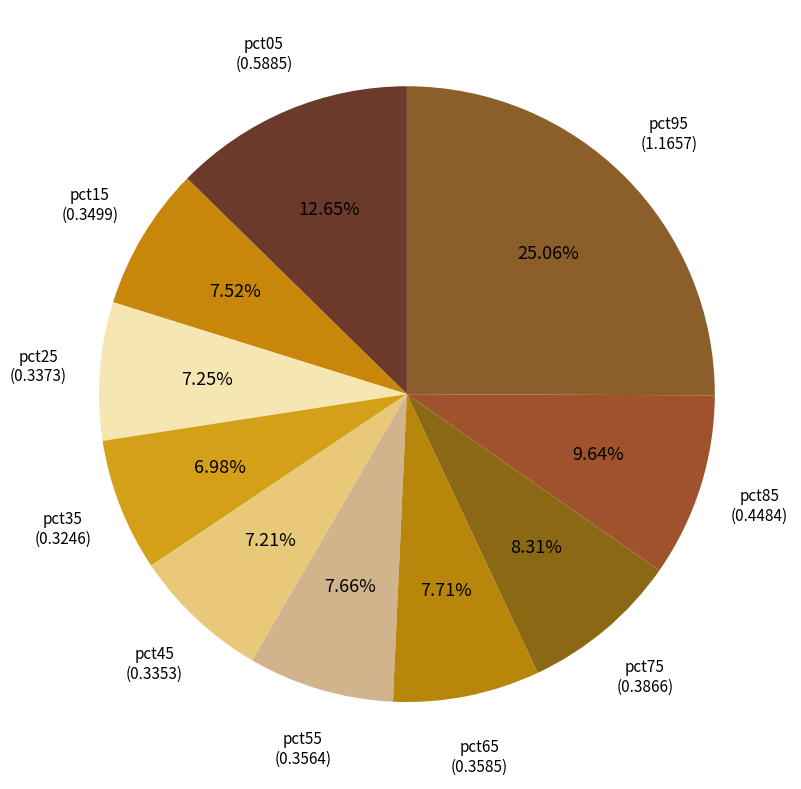

Does pct95 represent more than half of the total?

No